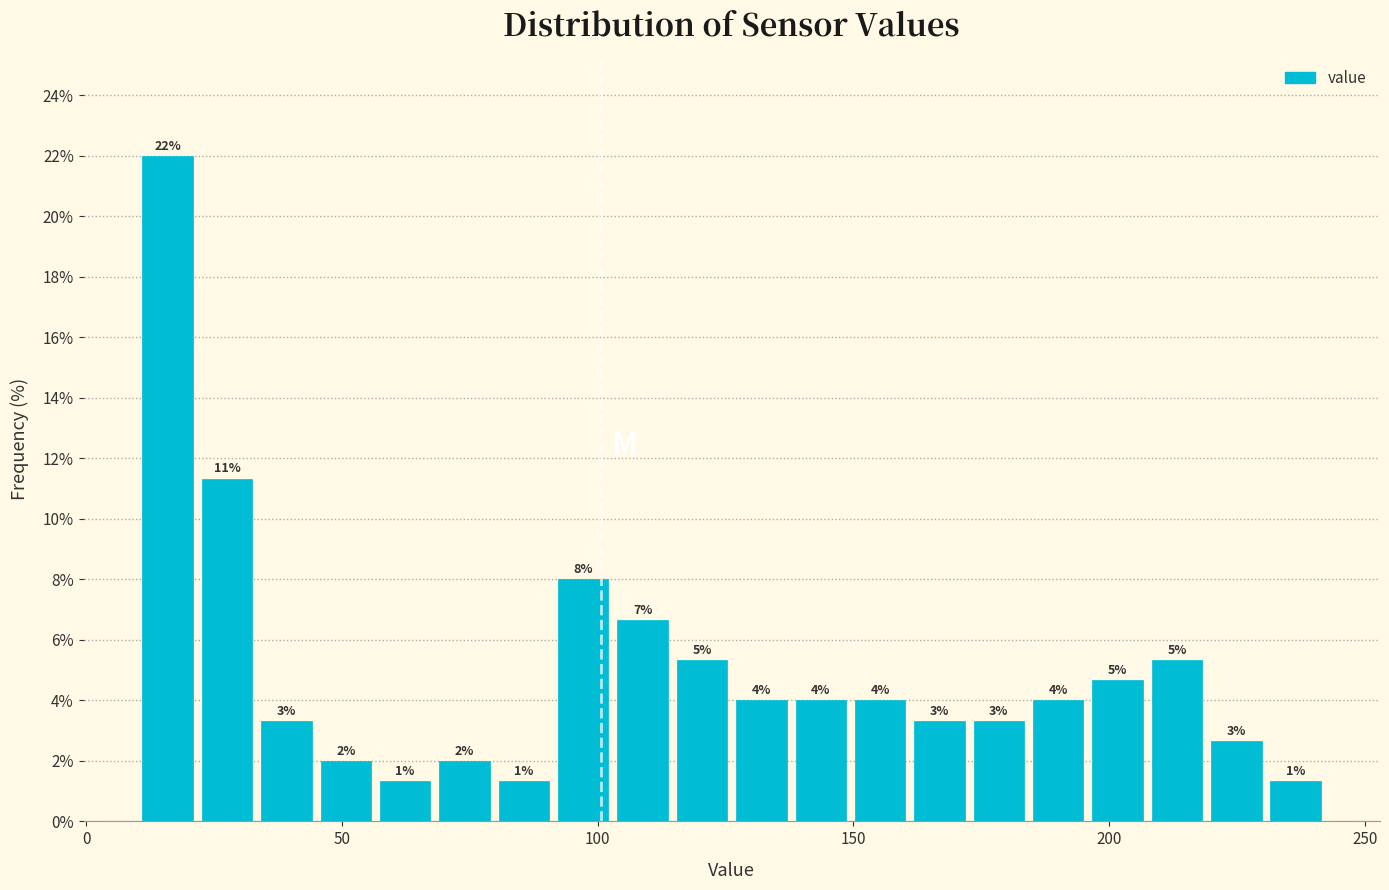

Read against the x-axis, roughly where is the centre of the tallest bar?

15